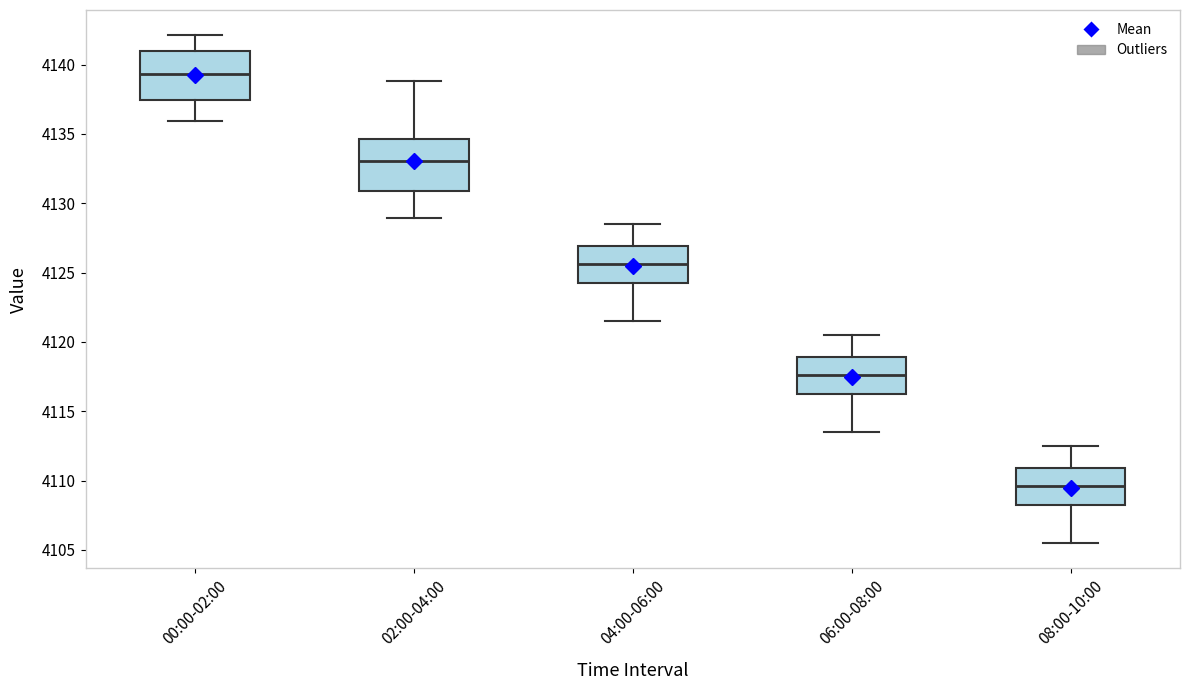

Reading left to right, read every box against the y-axis: the position of its median line, the range the box covers, and the ends of its whiskers. The values are not printed on the chart, so give them approximately, as read against the axis.

00:00-02:00: median 4139.5, box 4137.5 to 4141.0, whiskers 4136.0 to 4142.0
02:00-04:00: median 4133.0, box 4131.0 to 4134.5, whiskers 4129.0 to 4139.0
04:00-06:00: median 4125.5, box 4124.5 to 4127.0, whiskers 4121.5 to 4128.5
06:00-08:00: median 4117.5, box 4116.5 to 4119.0, whiskers 4113.5 to 4120.5
08:00-10:00: median 4109.5, box 4108.5 to 4111.0, whiskers 4105.5 to 4112.5